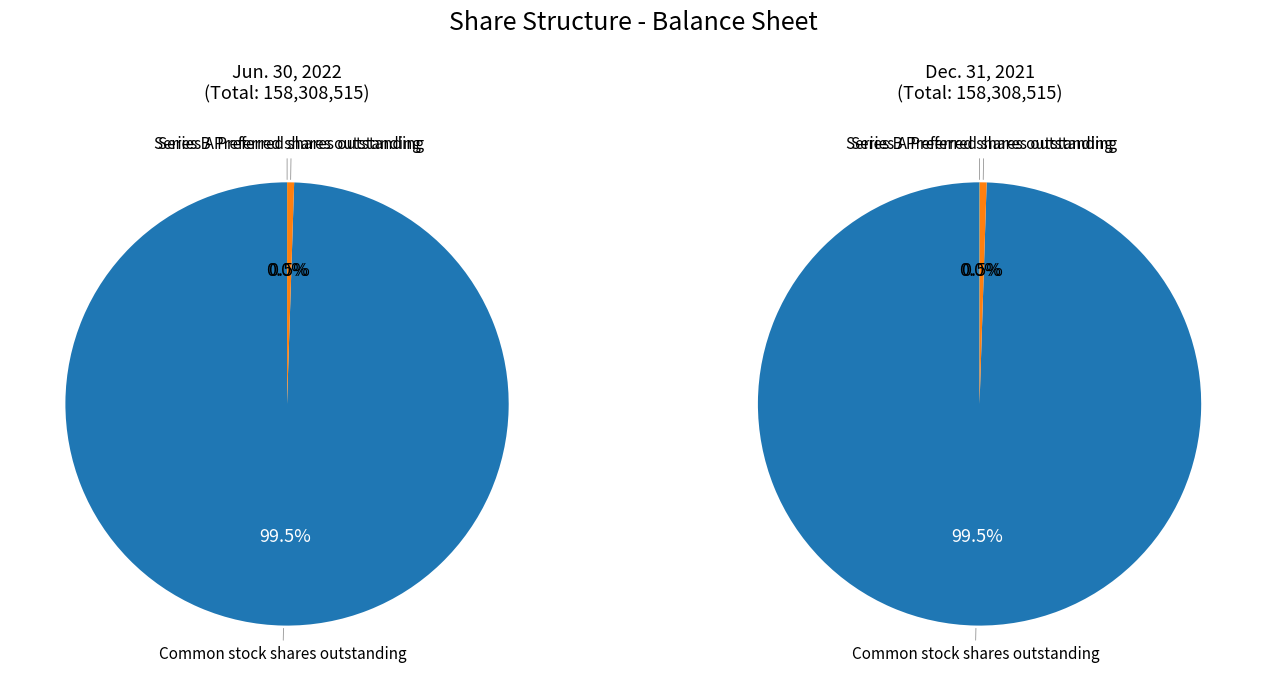

To the nearest percent, what is the combined percentage of Series B Preferred shares outstanding and Series A Preferred shares outstanding?

1%